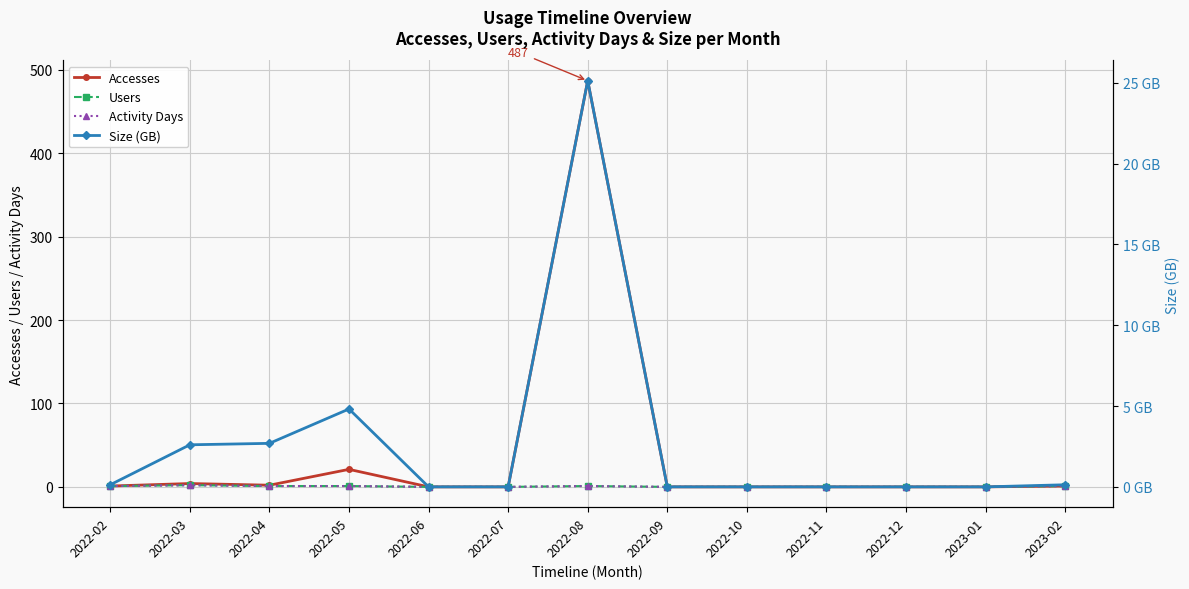

What are all the series names shown in the legend?

Accesses, Users, Activity Days, Size (GB)